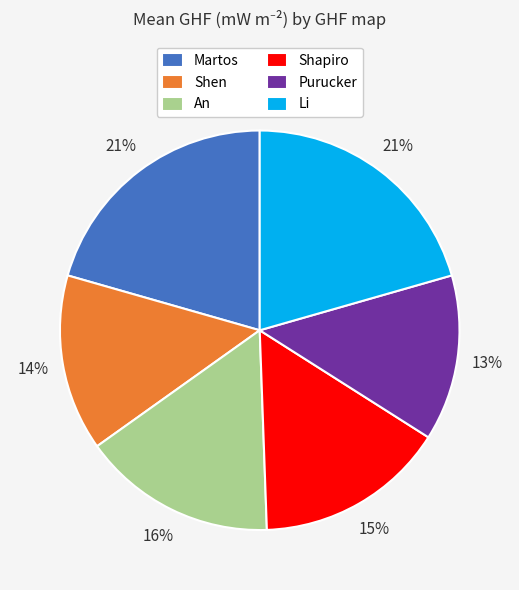

Is the sum of Shapiro and Purucker greater than half?

No